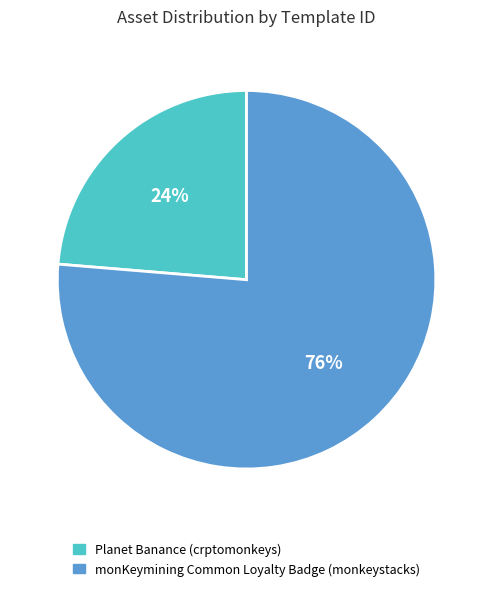

Which slice is the smallest?

Planet Banance (crptomonkeys)